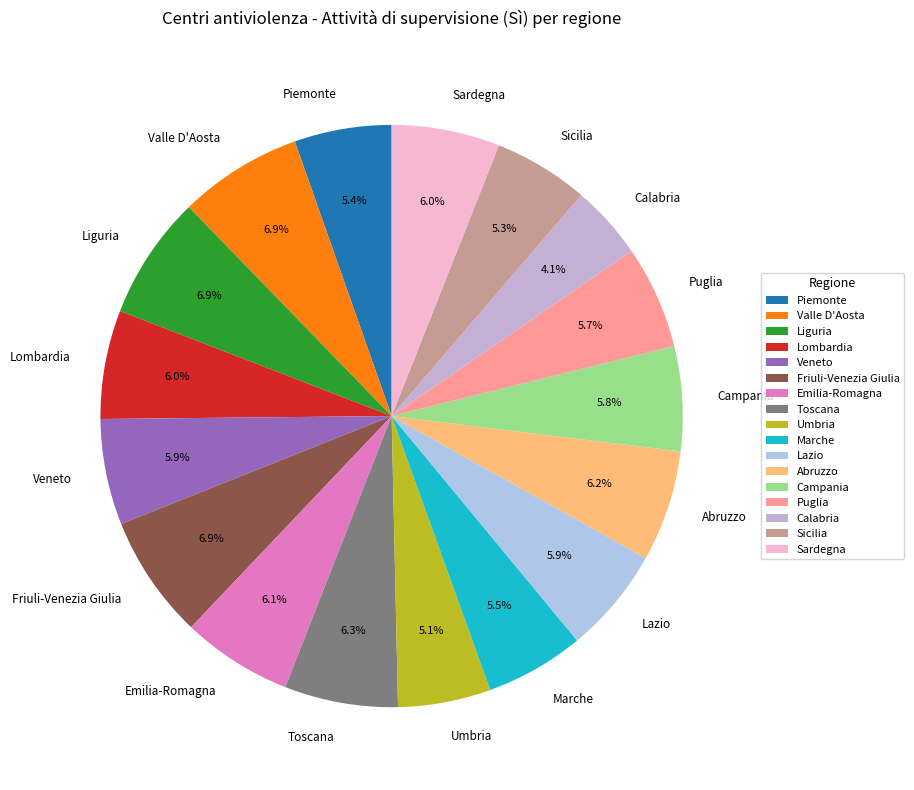

Does Umbria represent more than half of the total?

No